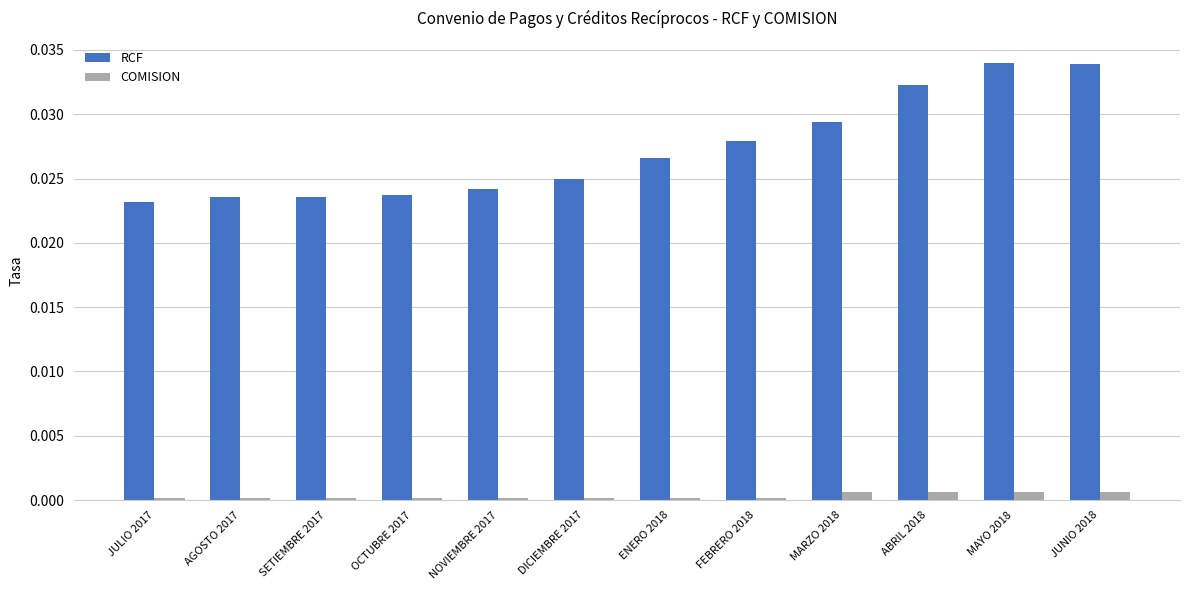

Between FEBRERO 2018 and ABRIL 2018, which series saw the biggest shift?

RCF